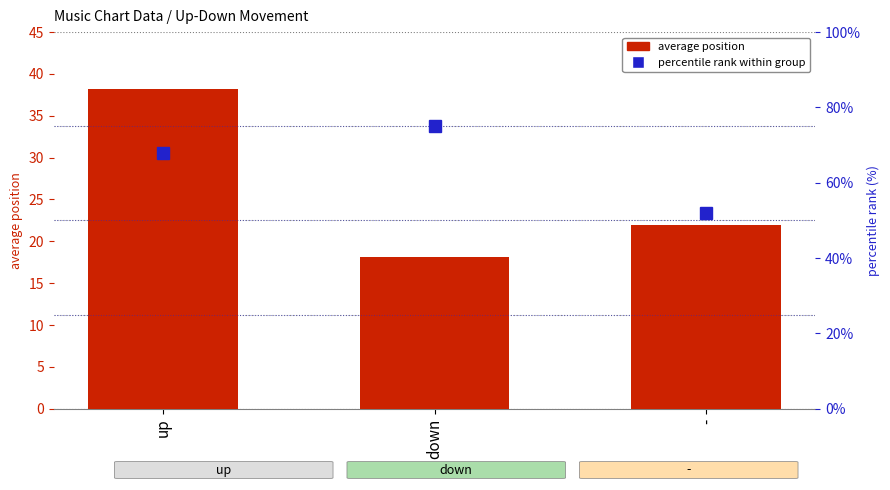

What is the difference between the maximum and minimum values in the average position series?

20.1